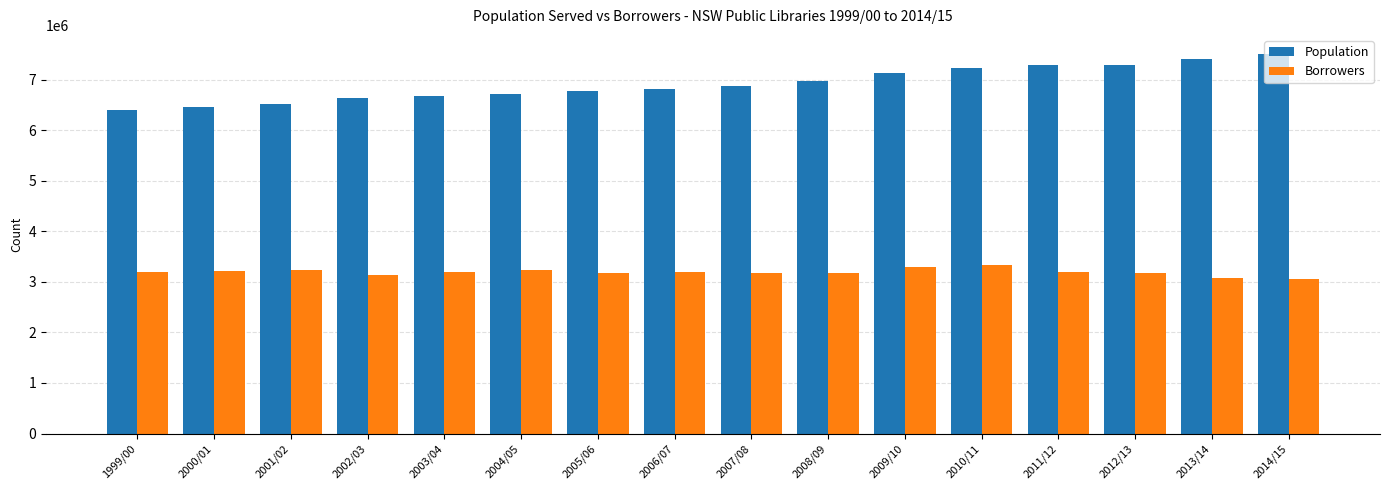

What is the total value across all series at 2010/11?

10567688